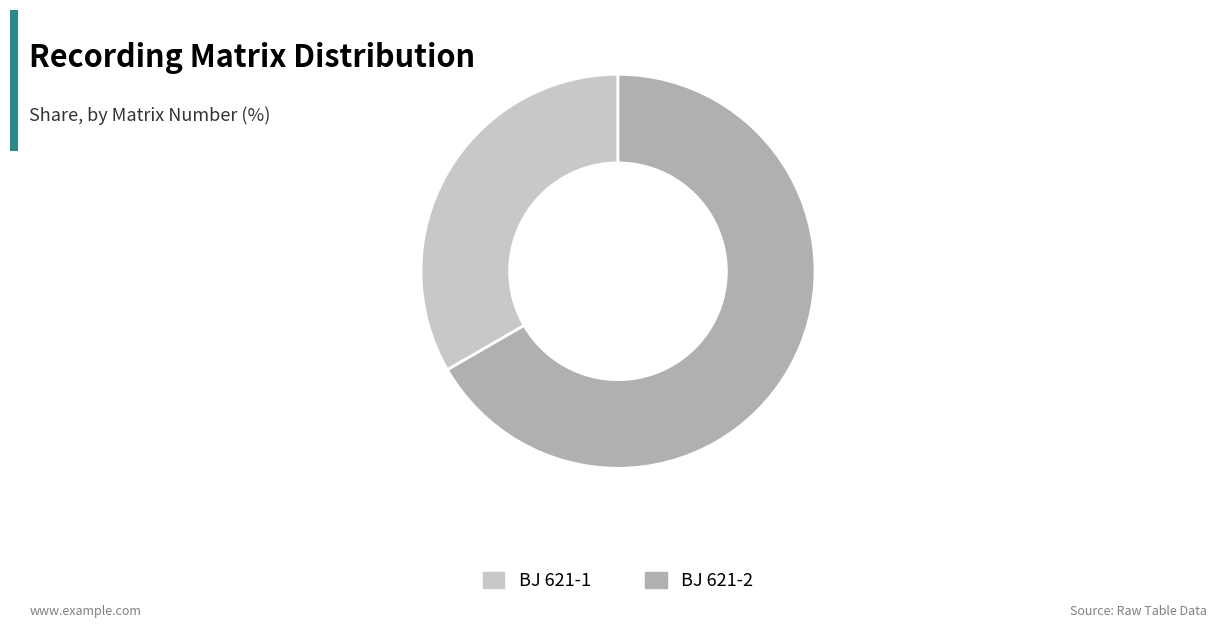

Which slice is the smallest?

BJ 621-1